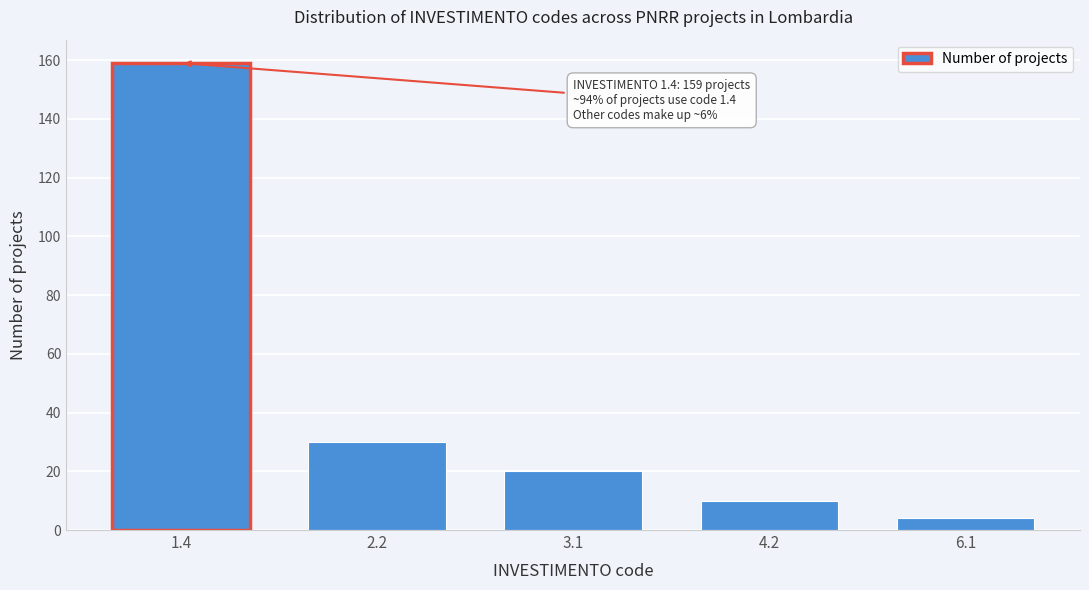

Reading left to right, what are all the values shown in this chart?

1.4=159	2.2=30	3.1=20	4.2=10	6.1=4